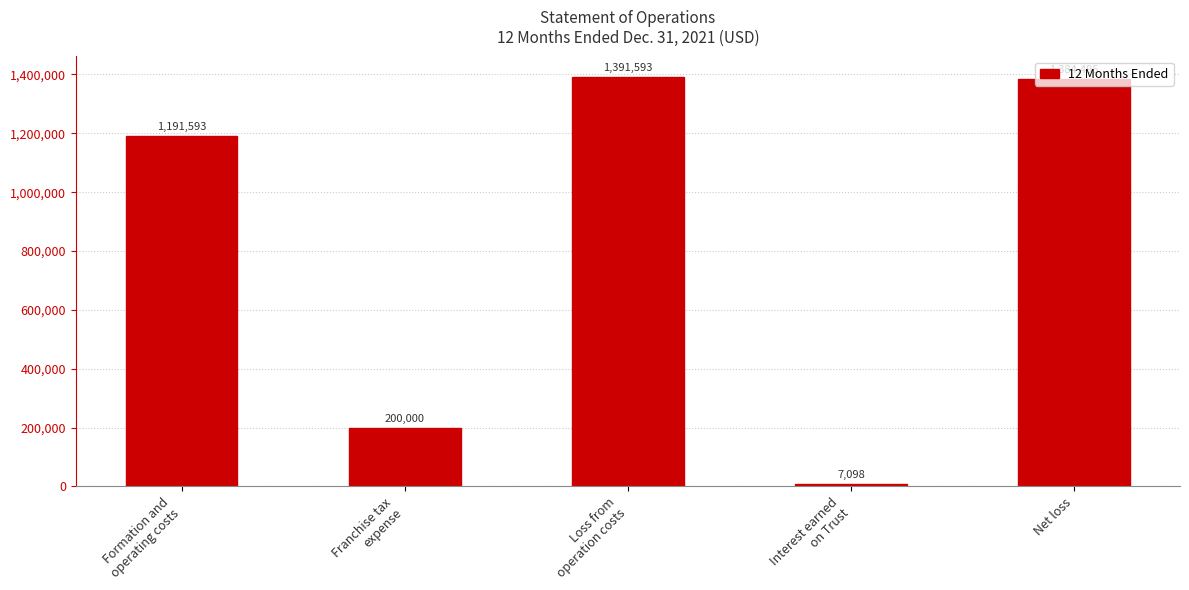

Which has a higher value, Loss from
operation costs or Franchise tax
expense?

Loss from
operation costs